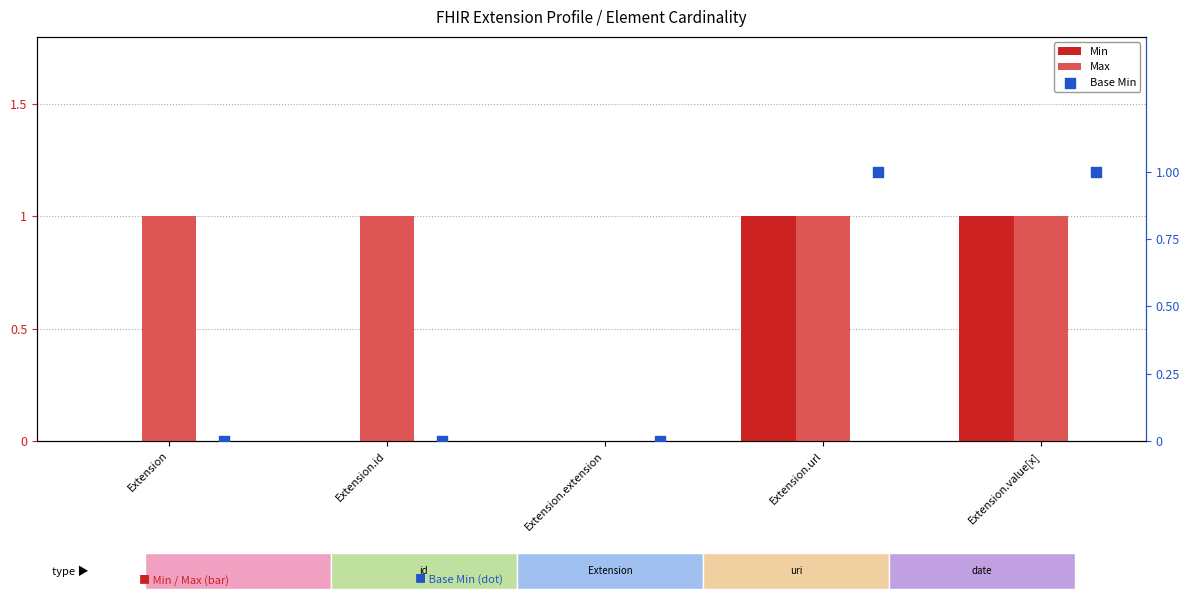

What are all the series names shown in the legend?

Min, Max, Base Min